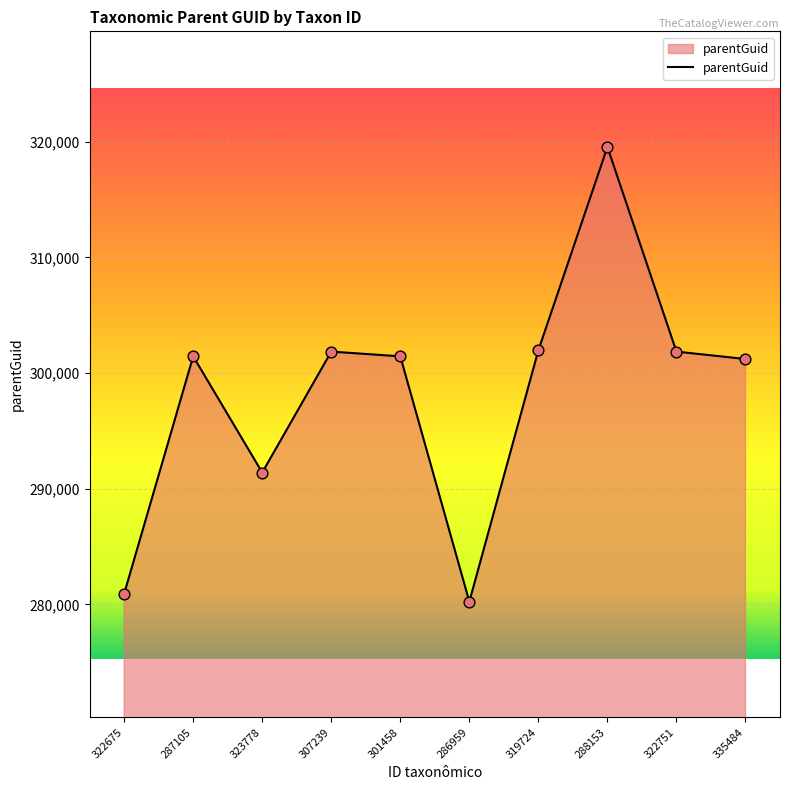

What is the change in value from 323778 to 319724?

+10571